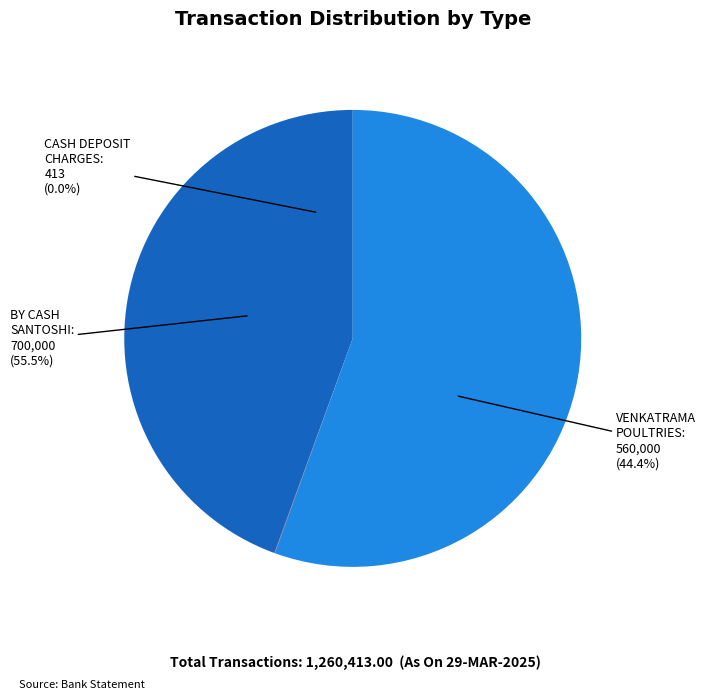

Which category has the biggest portion of the pie?

BY CASH SANTOSHI